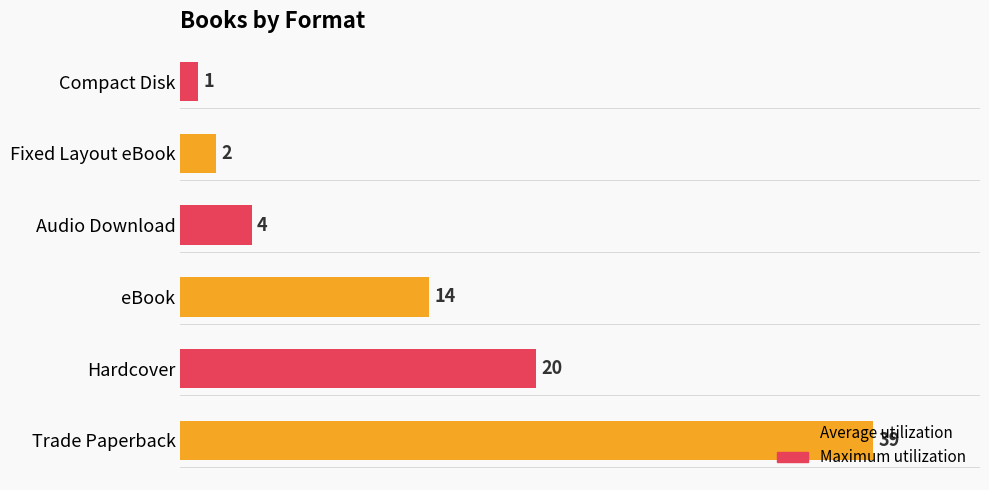

What is the sum of all values?

80